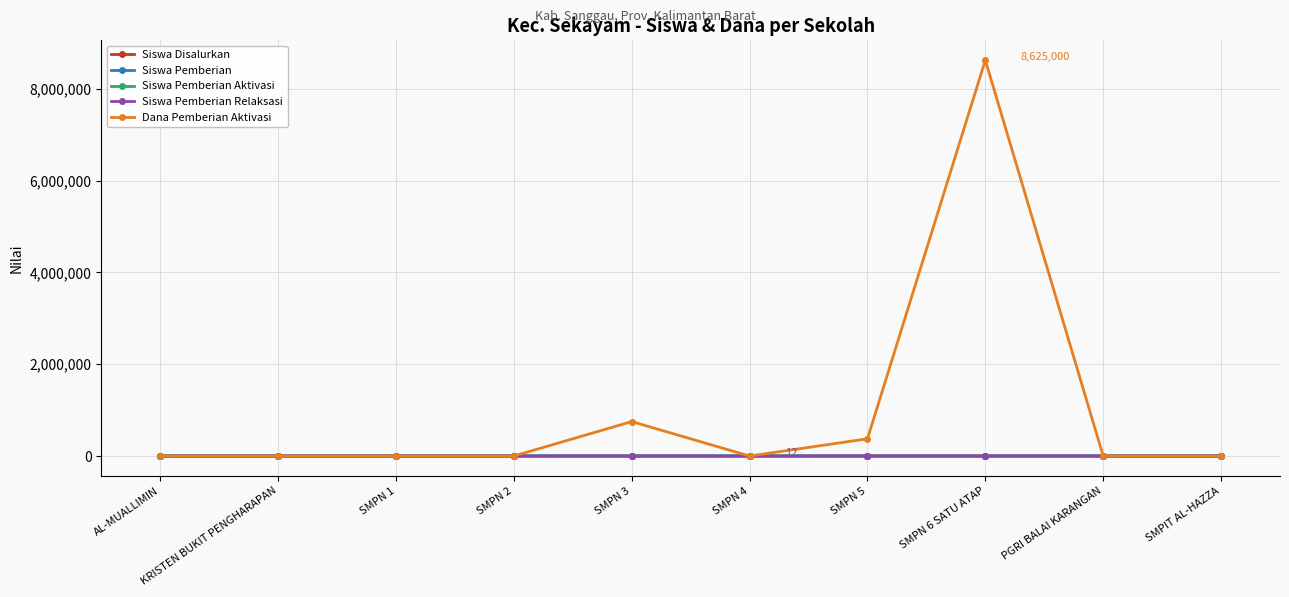

Which category has the highest value across all series?

SMPN 6 SATU ATAP